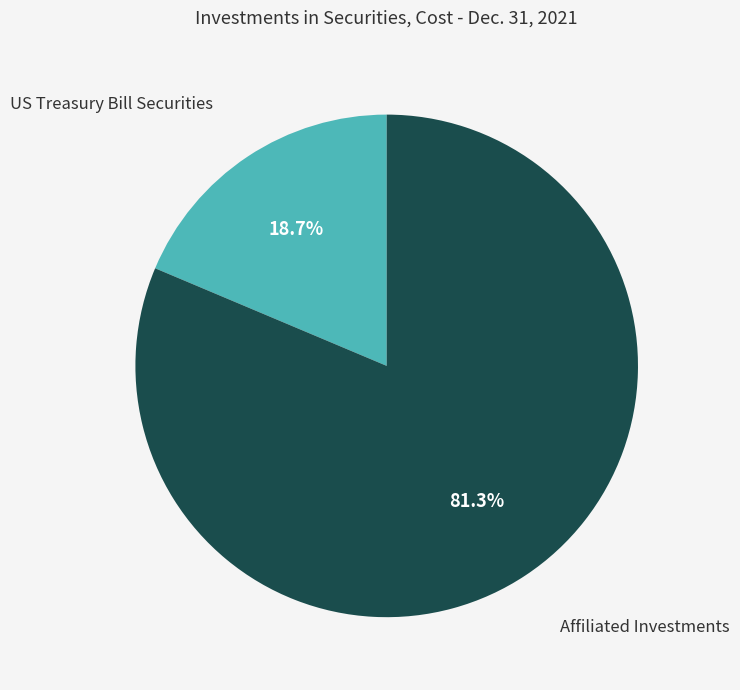

Is there any slice that represents more than half of the pie?

Yes